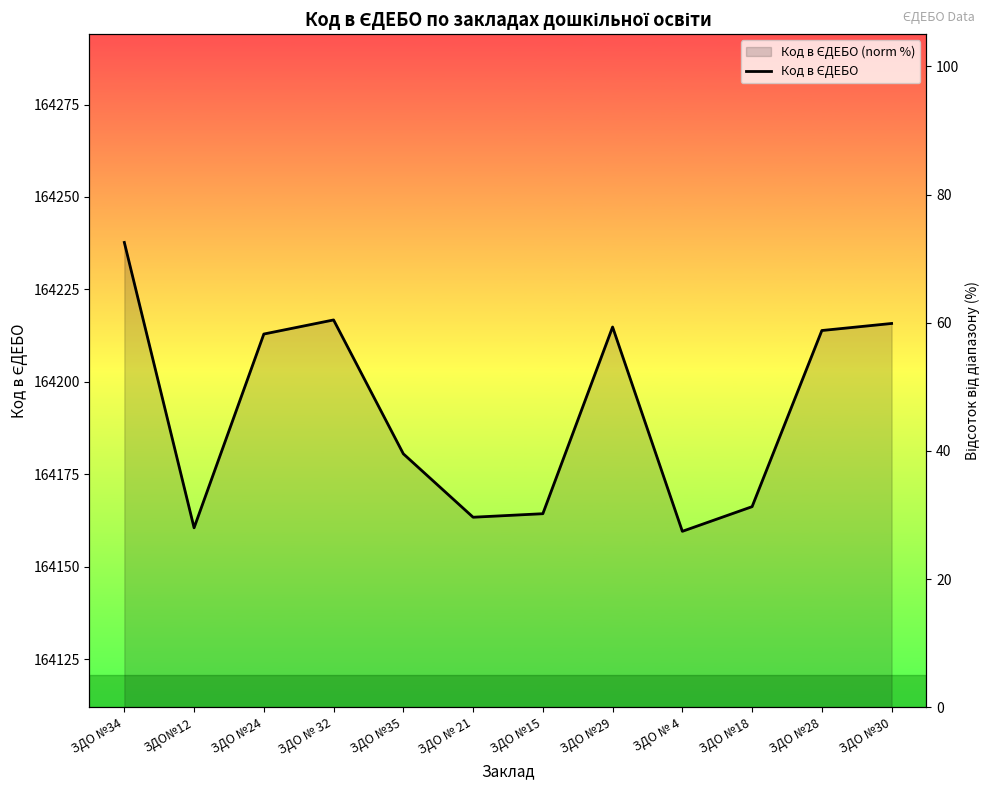

Reading left to right, list all the values displayed in this chart.

72.5	28.0	58.2	60.4	39.6	29.7	30.2	59.3	27.5	31.3	58.8	59.9